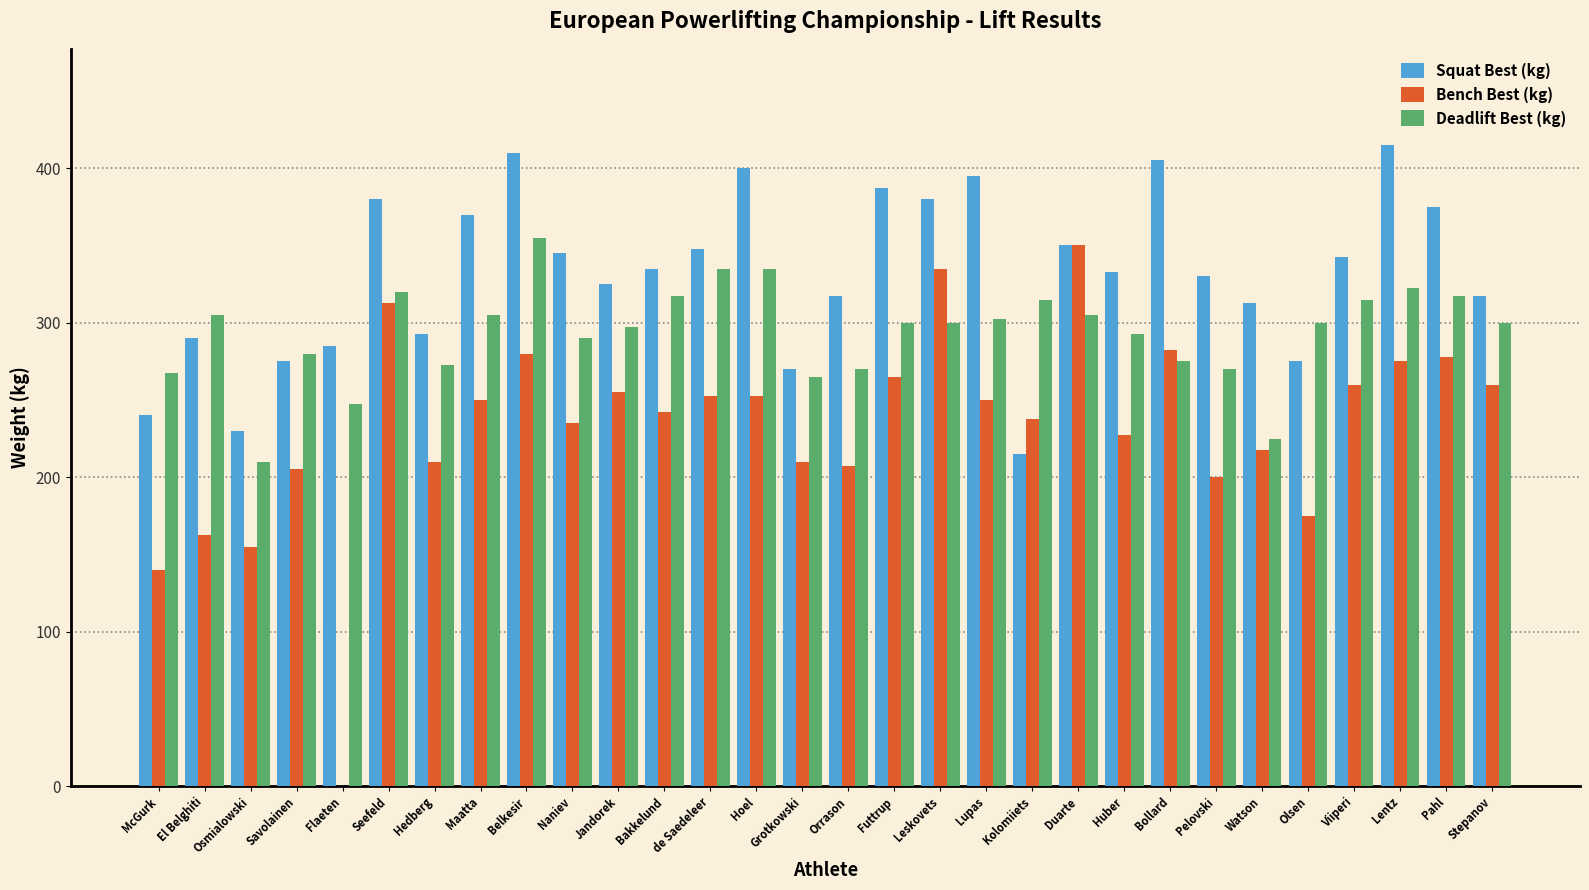

What is the maximum value for Deadlift Best (kg)?

355.0